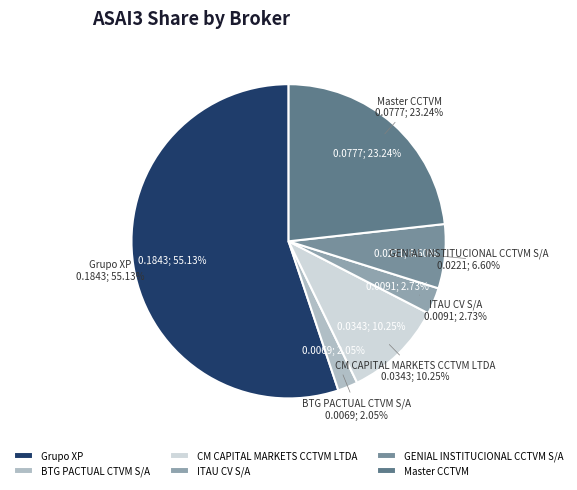

Rank the categories by value from highest to lowest.

Grupo XP, Master CCTVM, CM CAPITAL MARKETS CCTVM LTDA, GENIAL INSTITUCIONAL CCTVM S/A, ITAU CV S/A, BTG PACTUAL CTVM S/A